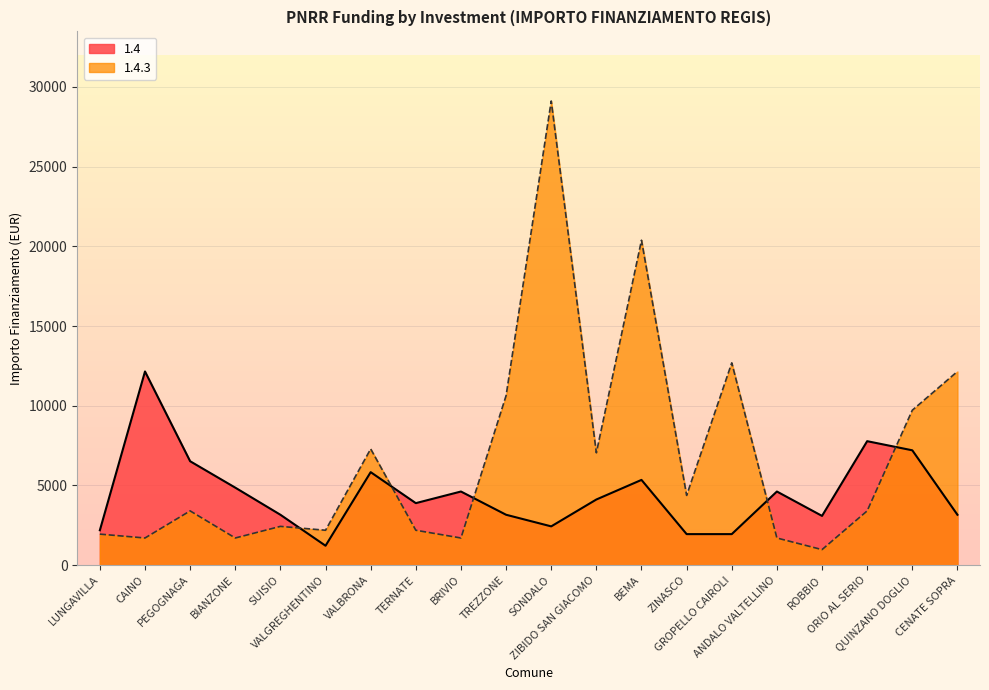

Which category has the highest value across all series?

SONDALO